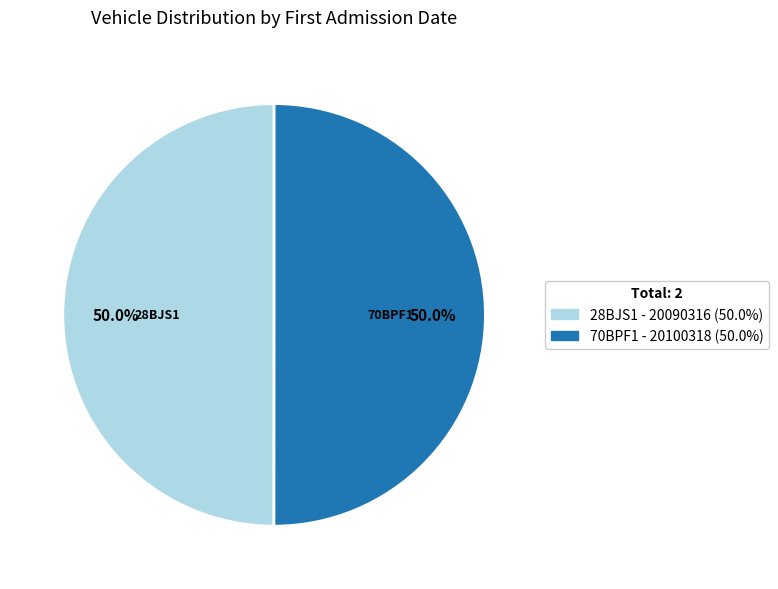

How many slices are in this pie chart?

2